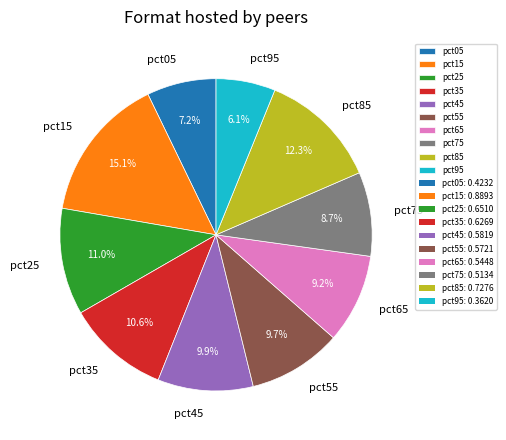

To the nearest percent, what is the average slice percentage?

10%